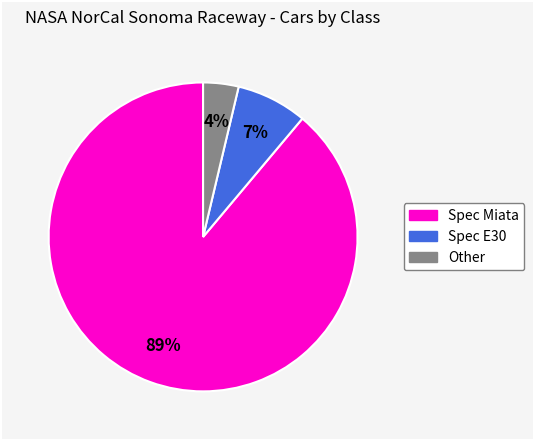

Between Other and Spec Miata, which is larger?

Spec Miata